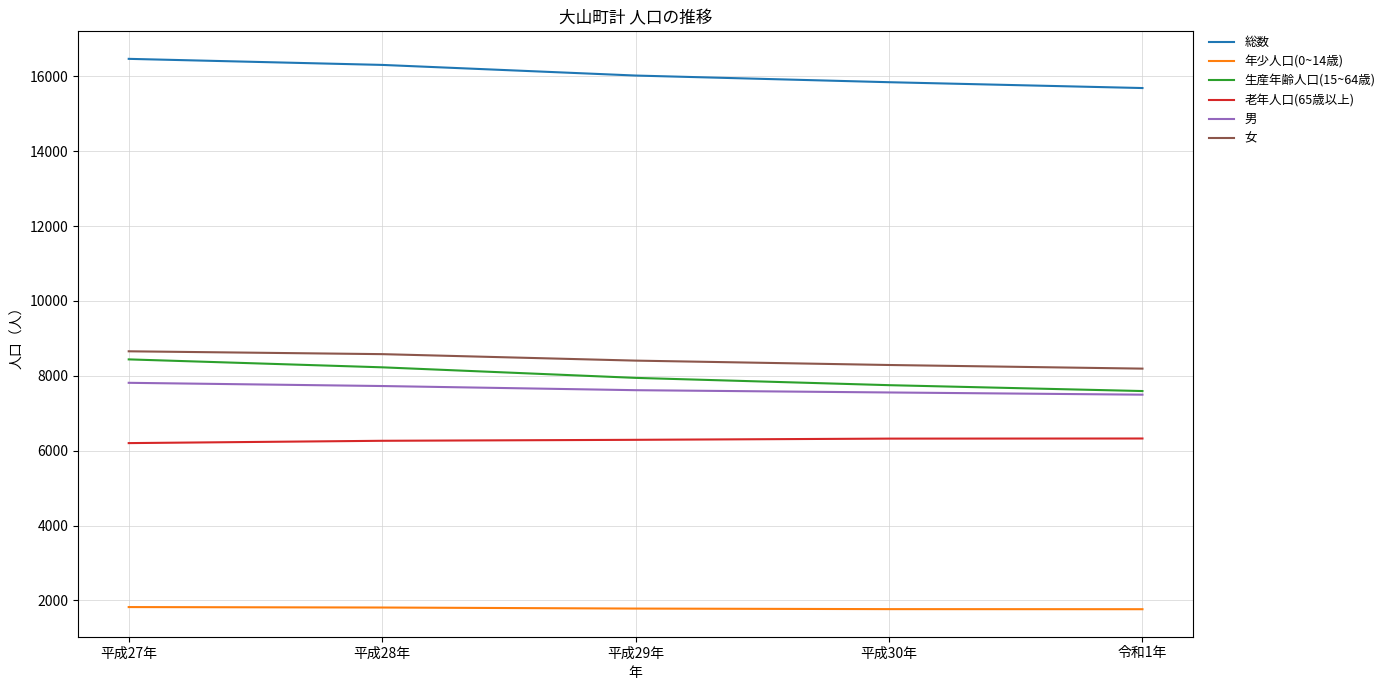

Read the 年少人口(0~14歳) value at 平成28年, to the nearest 10.

1810